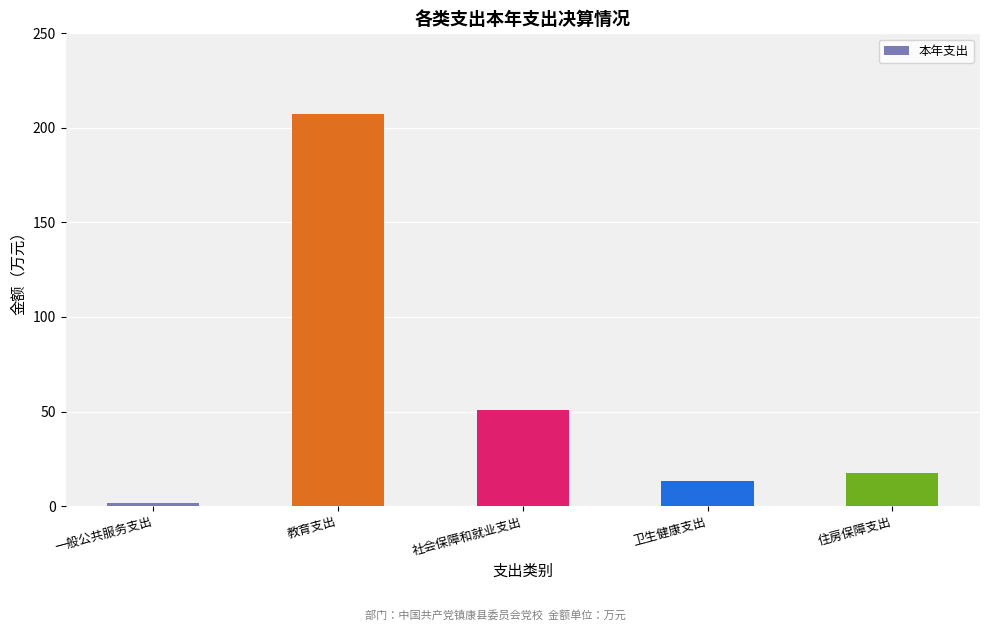

What is the sum of the values at 社会保障和就业支出 and 卫生健康支出?

63.8